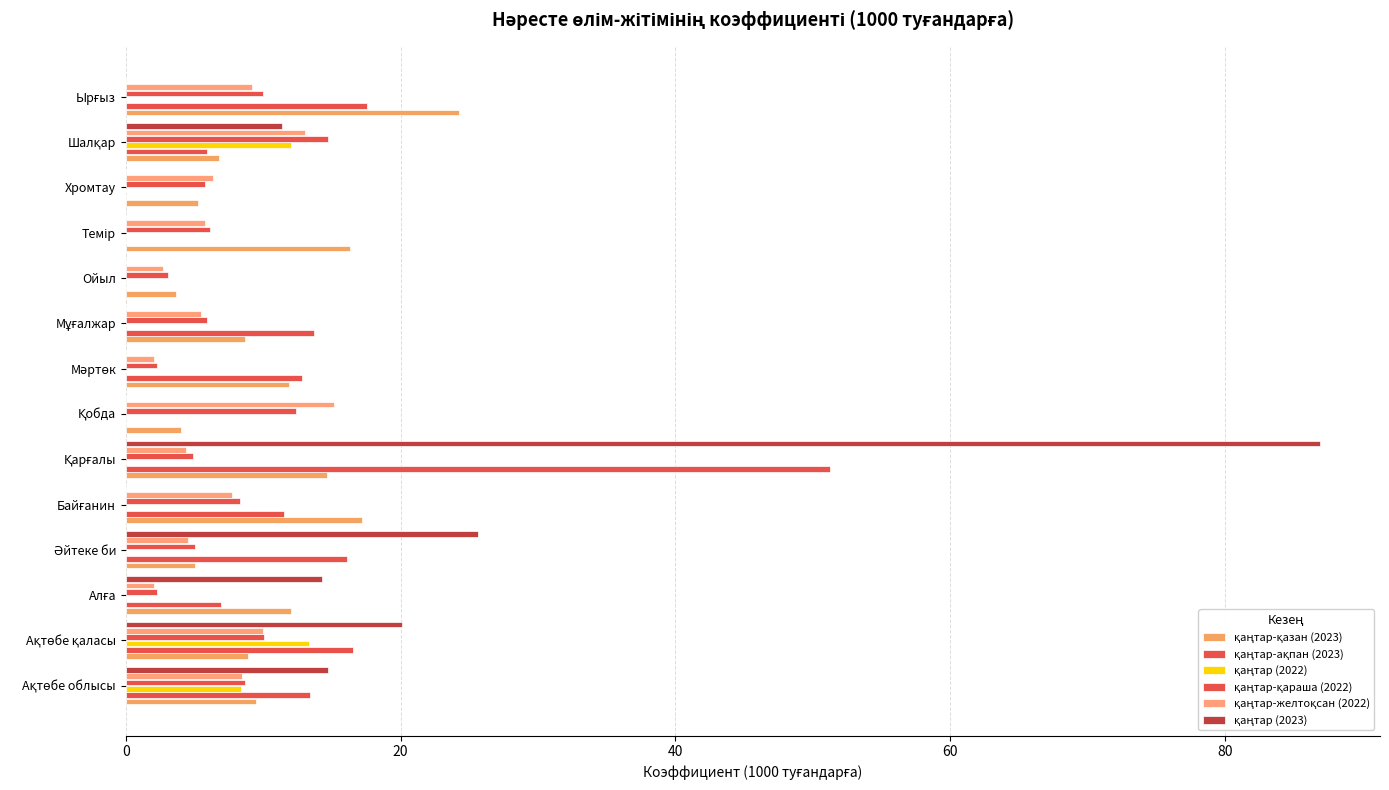

Count the number of categories in the chart.

14